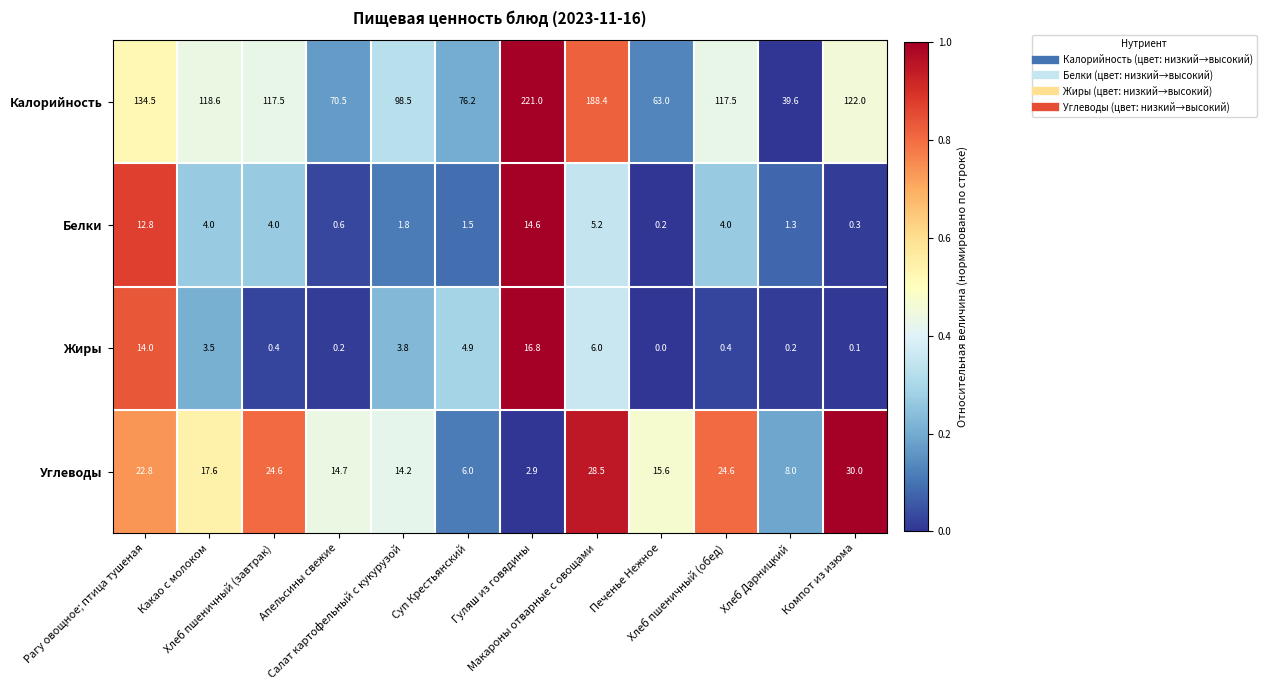

List the series in order of their peak value, highest first.

Калорийность, Углеводы, Жиры, Белки